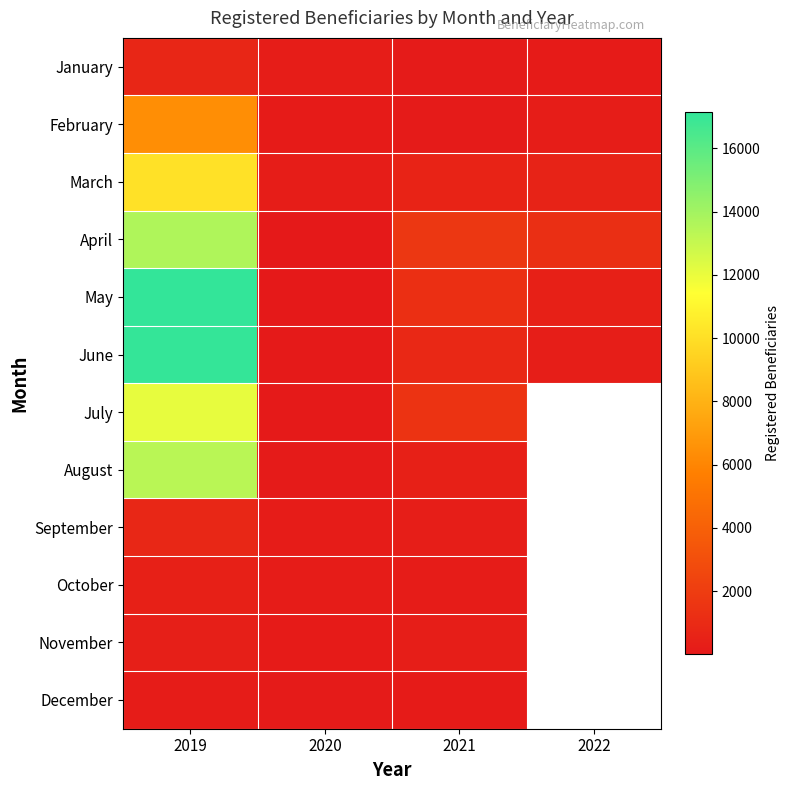

Which series has the largest total across all categories?

May